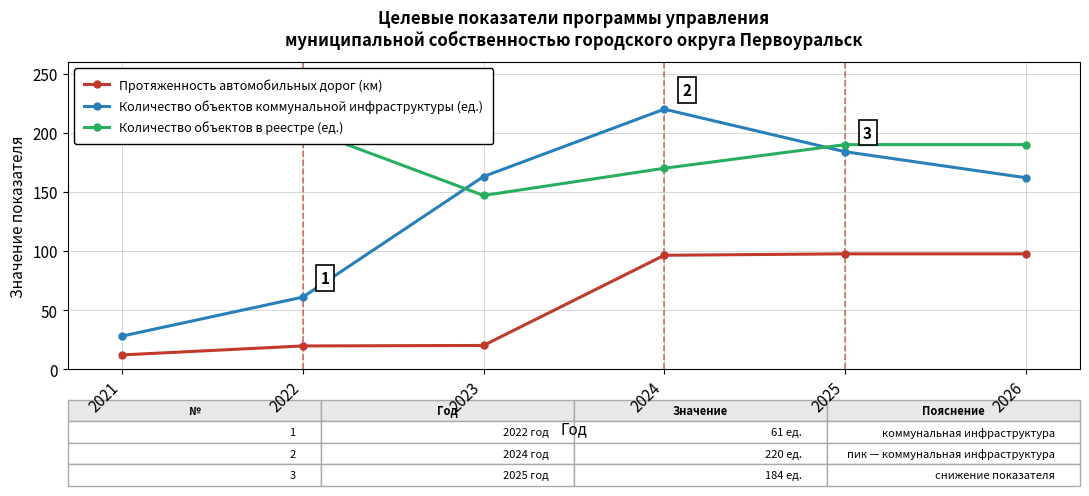

The value of Количество объектов в реестре (ед.) at 2025 is 190.0. True or false?

True